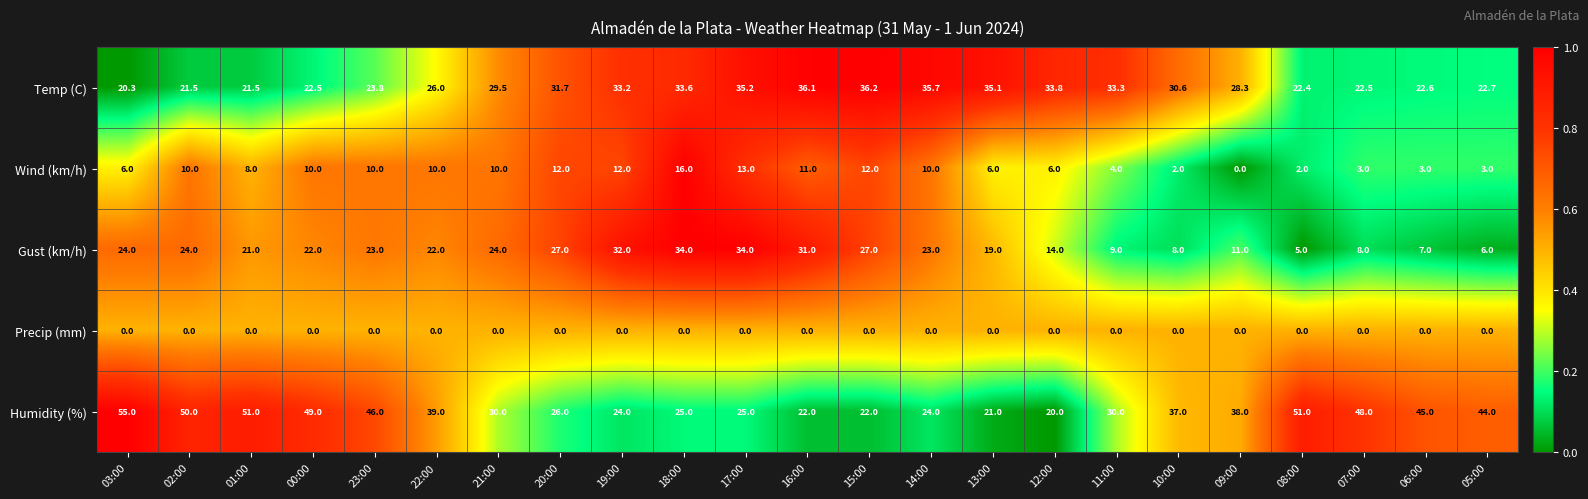

What is the difference between the maximum and minimum values in the Gust (km/h) series?

29.0